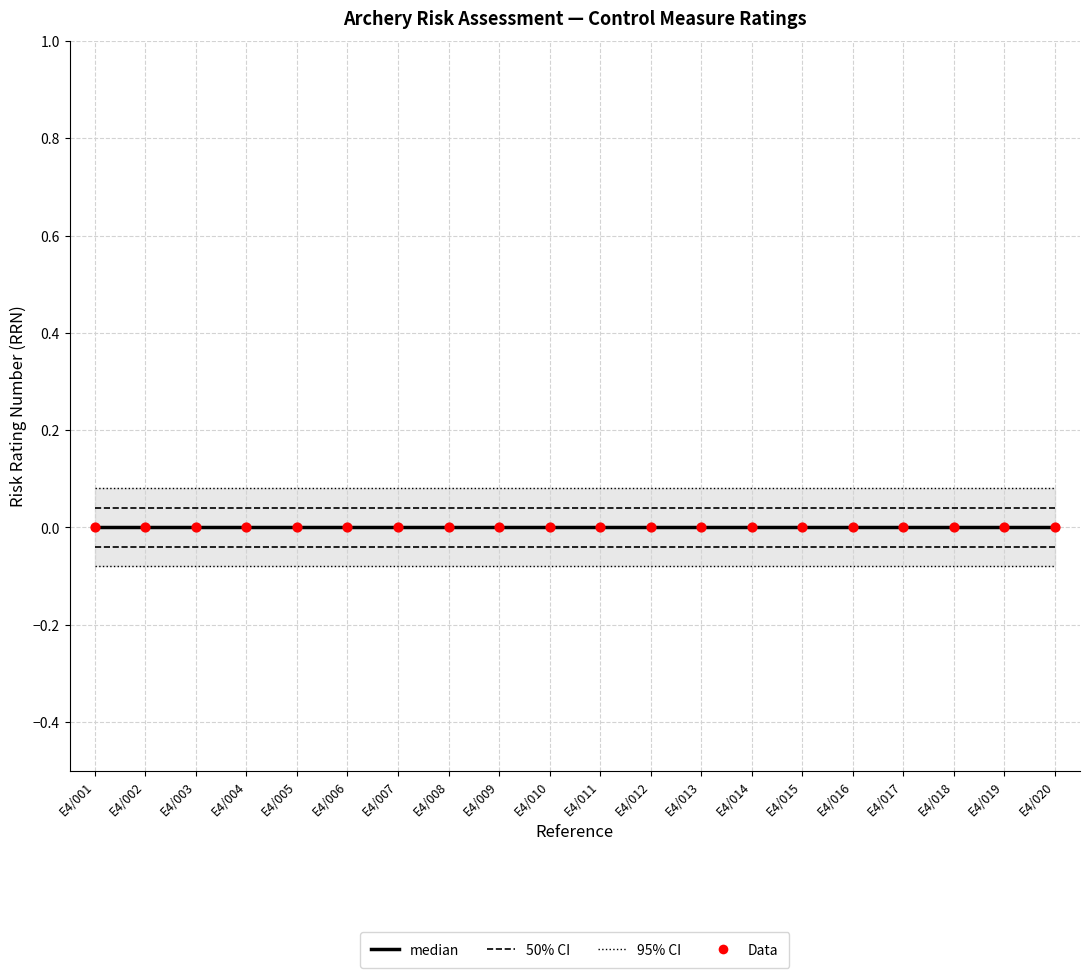

At which category is the sum across all series the highest?

E4/001